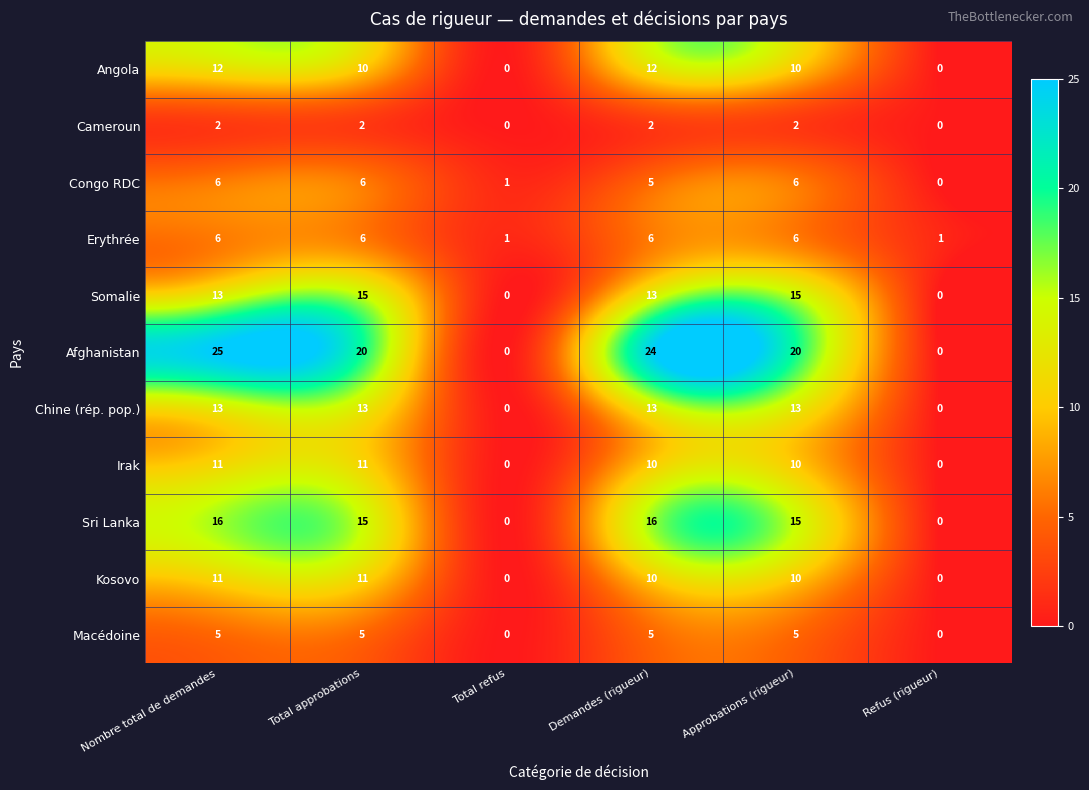

Between Total approbations and Refus (rigueur), which series saw the biggest shift?

Afghanistan